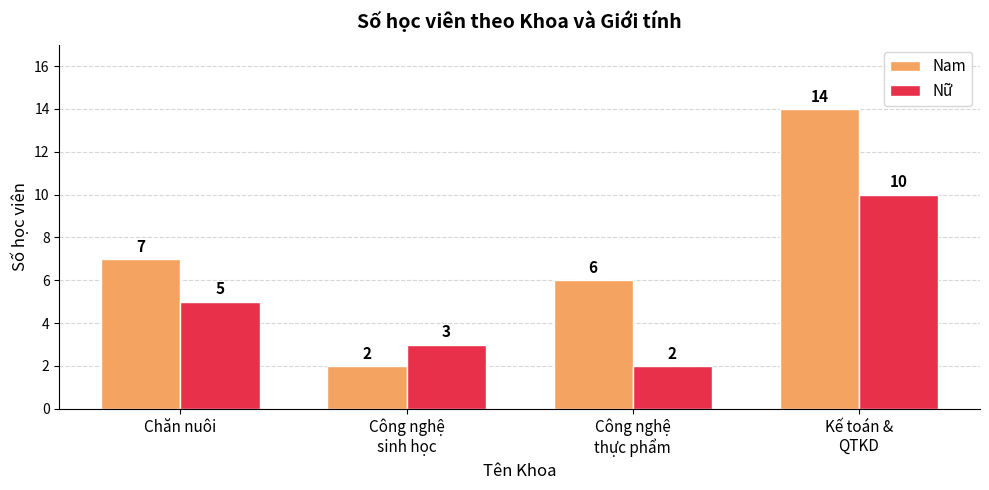

Is the value of Nữ at Công nghệ
sinh học greater than the value of Nam at Kế toán &
QTKD?

No